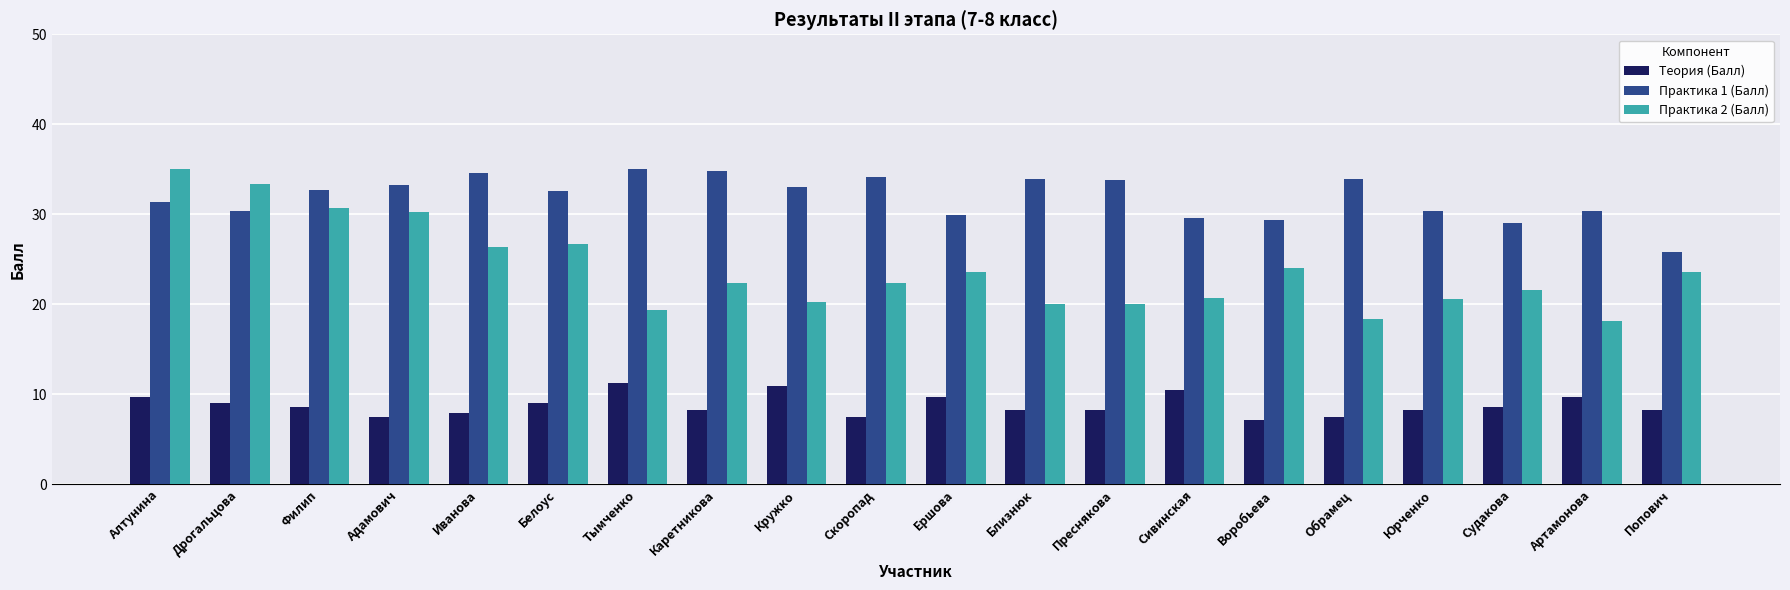

What position from the right is Алтунина?

20